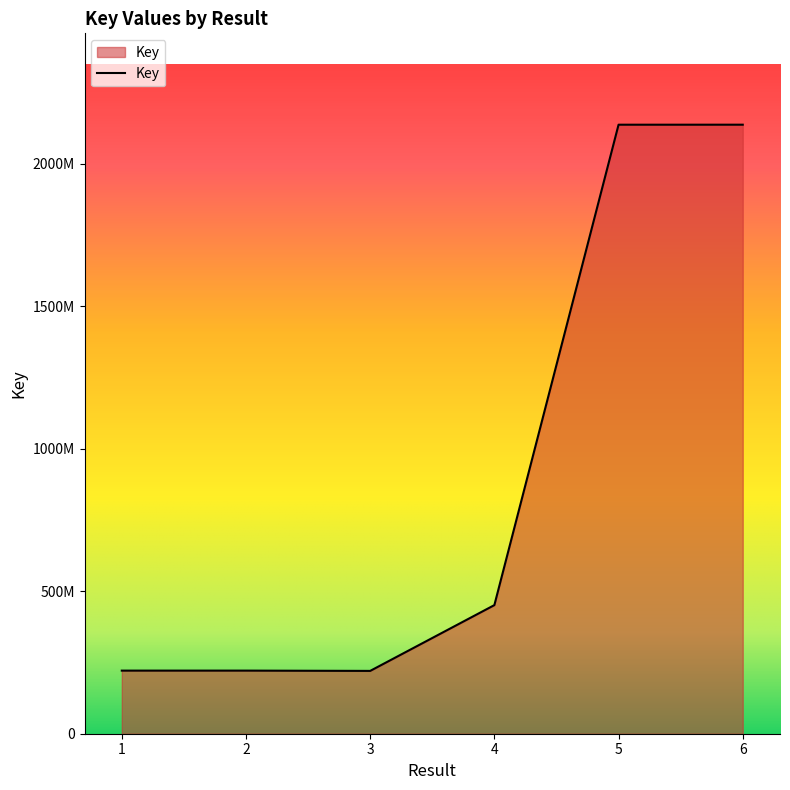

Which category has the highest value across all series?

6